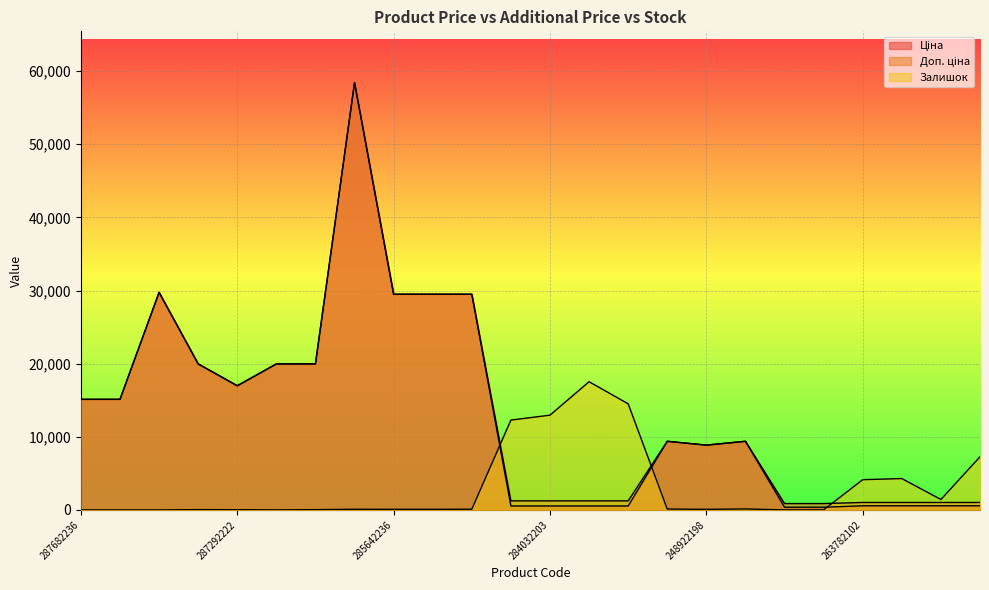

How many lines are shown in the chart?

3